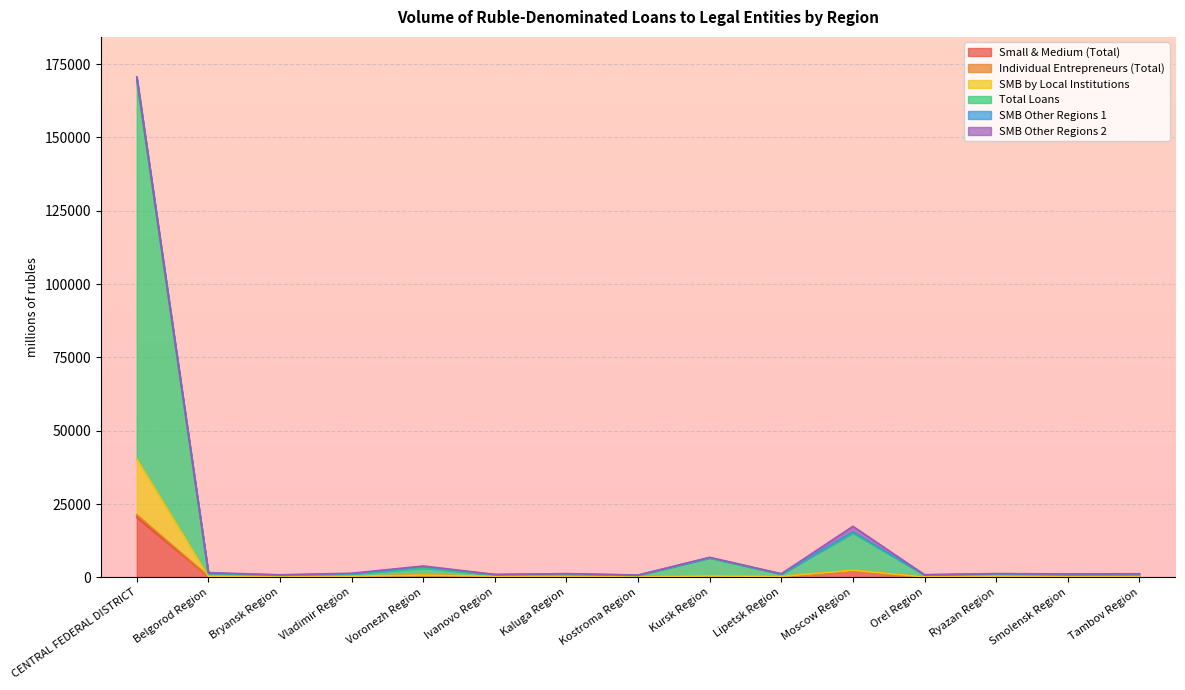

How many data points does each series have?

15